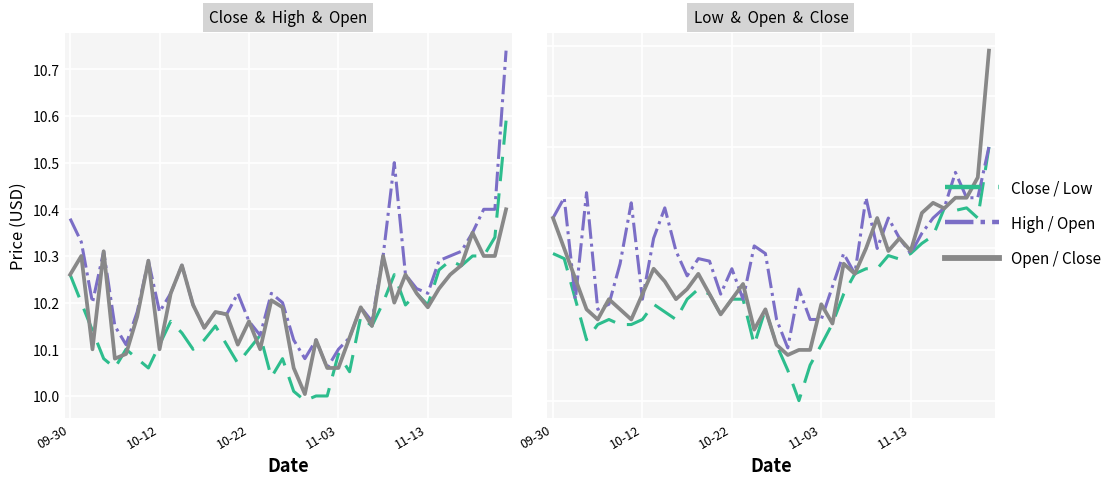

What is the value of the Close point at the 16th from the left?

10.1